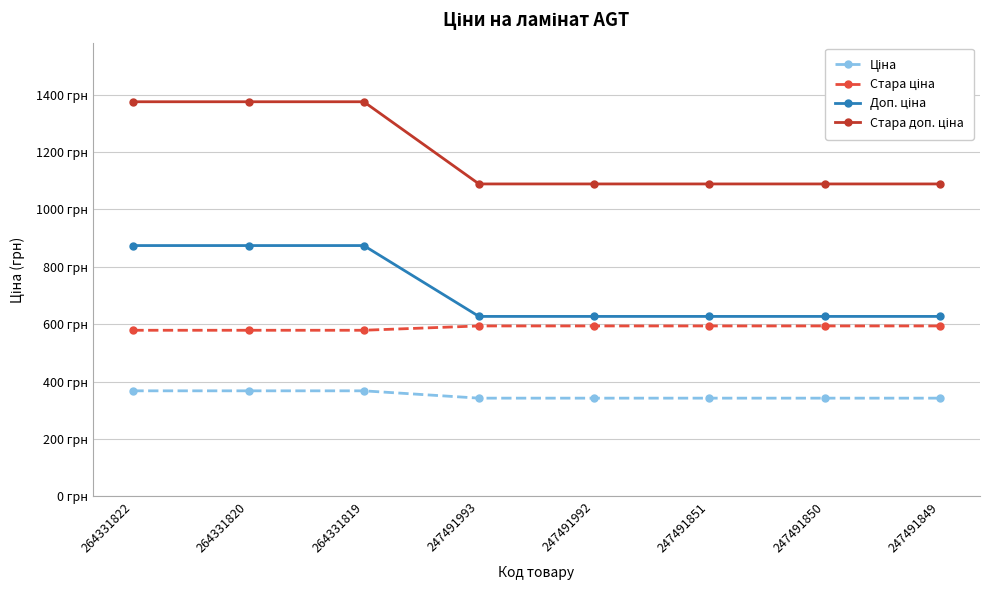

Is it true that Доп. ціна equals 306.0 at 247491851?

False